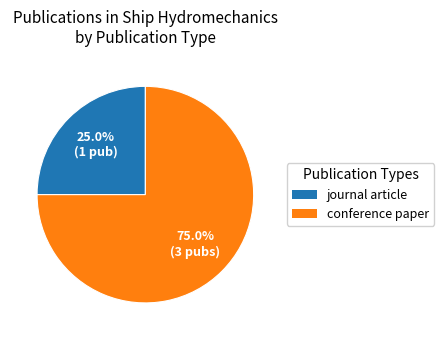

Does any single category account for the majority?

Yes